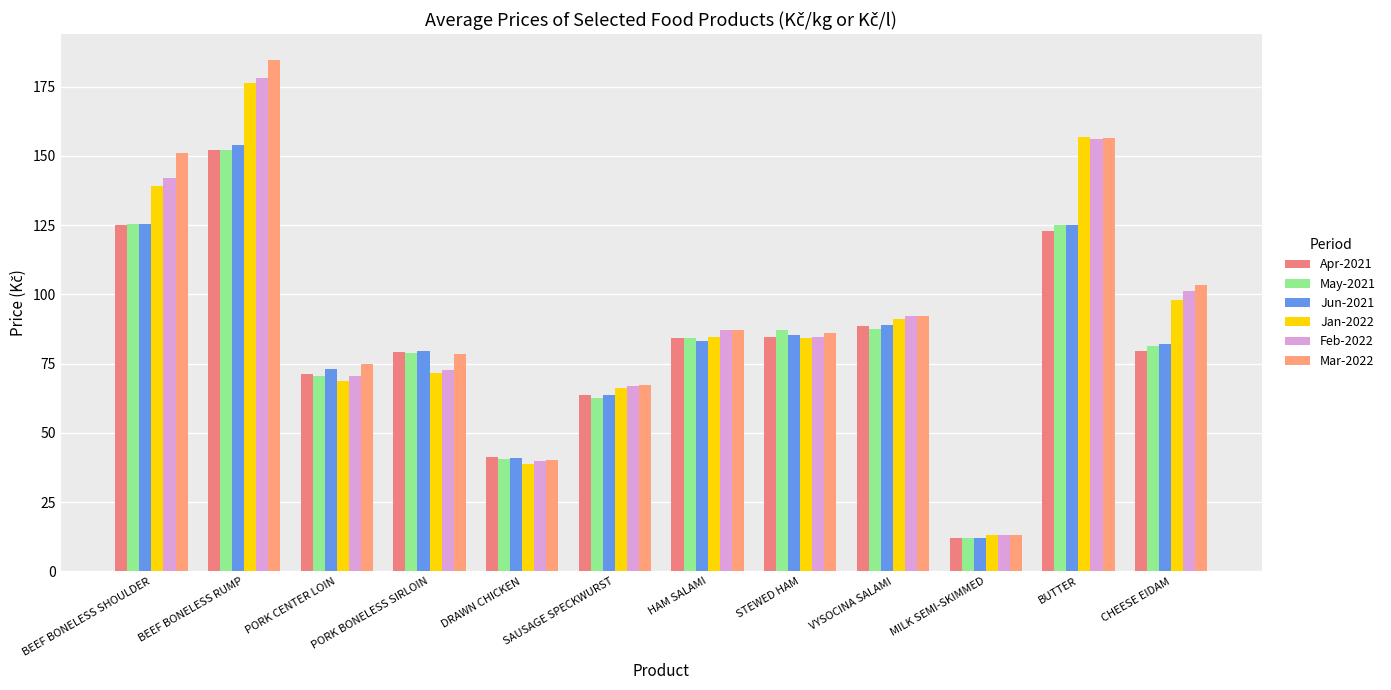

How many bars are there in total?

72